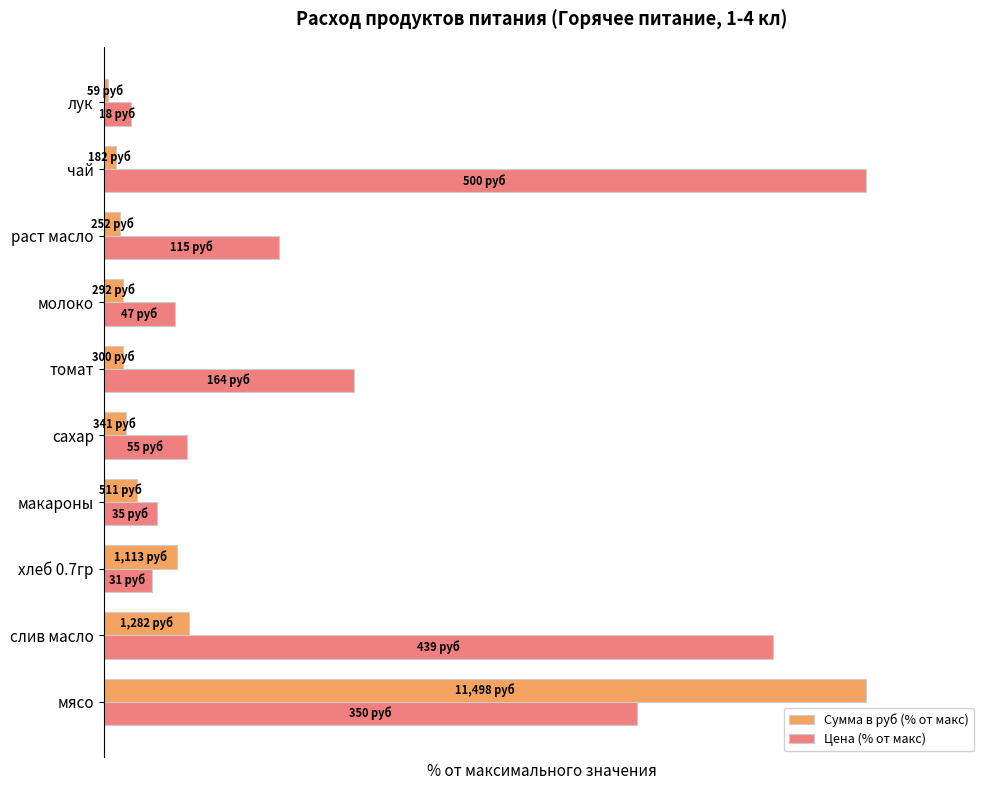

What are all the series names shown in the legend?

Сумма в руб (% от макс), Цена (% от макс)